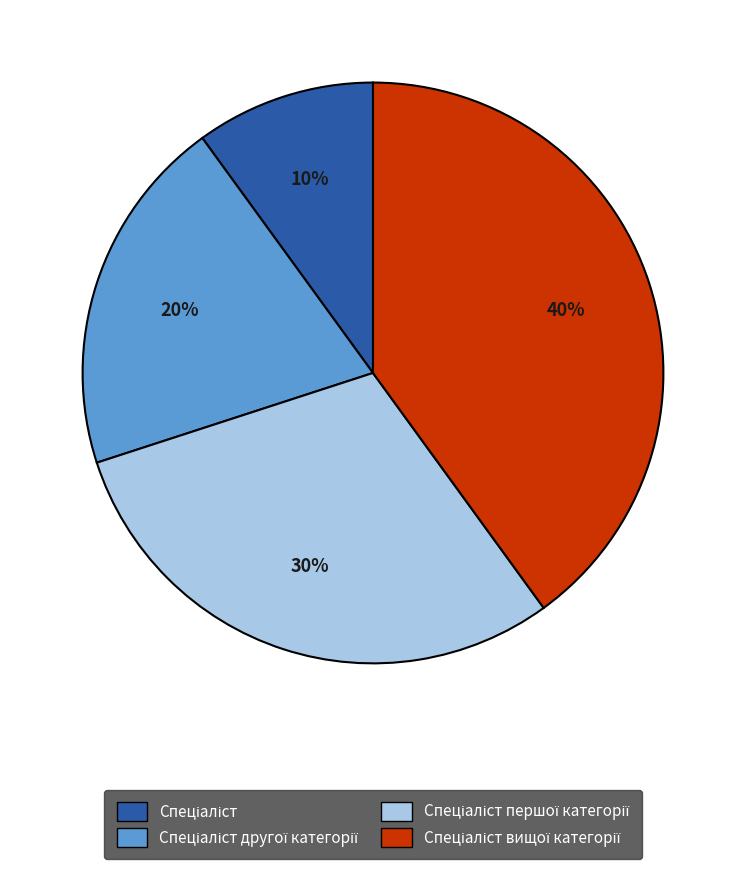

To the nearest percent, what is the average slice percentage?

25%